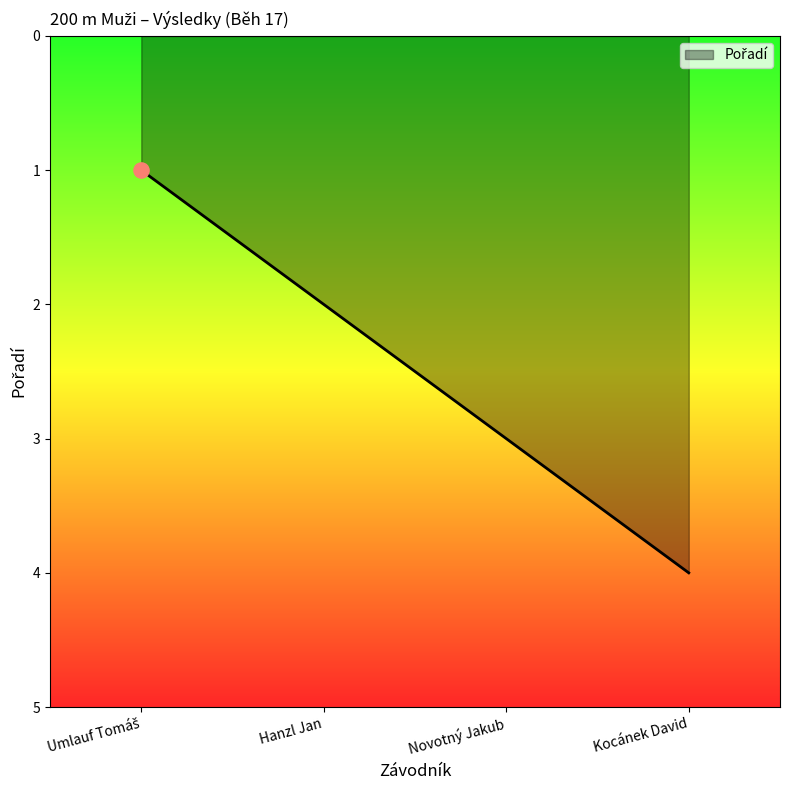

Between Kocánek David and Hanzl Jan, which is larger?

Kocánek David